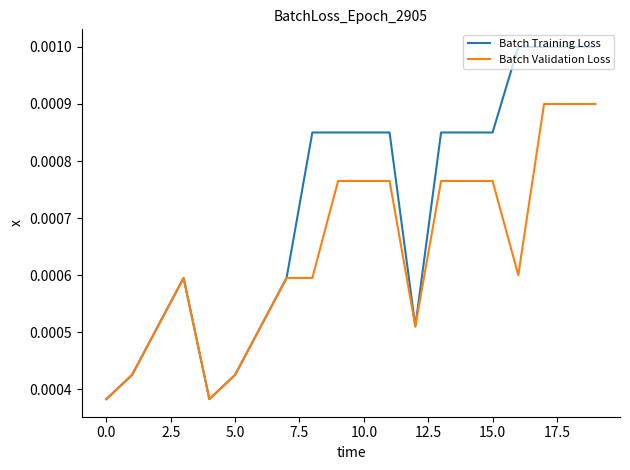

Which series has the largest total across all categories?

Batch Training Loss